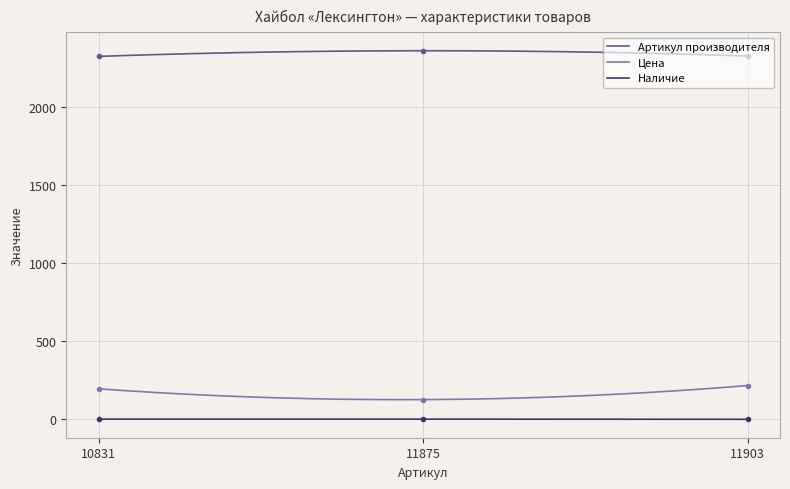

Between 11875 and 11903, which series saw the biggest shift?

Цена